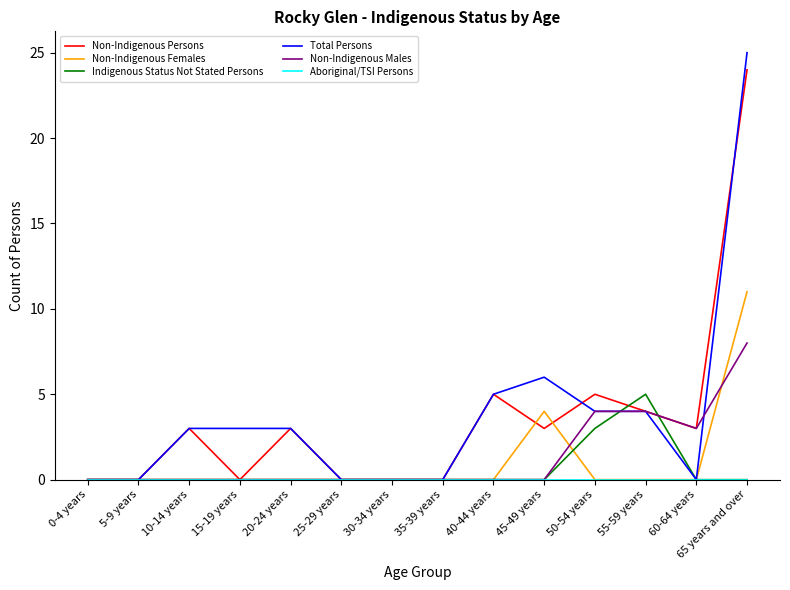

The value of Non-Indigenous Females at 20-24 years is -6. True or false?

False